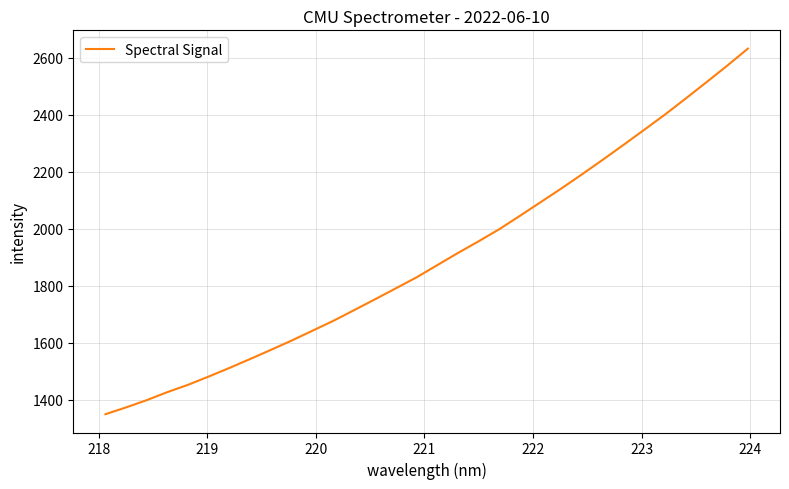

What is the maximum value shown in the chart?

2631.2